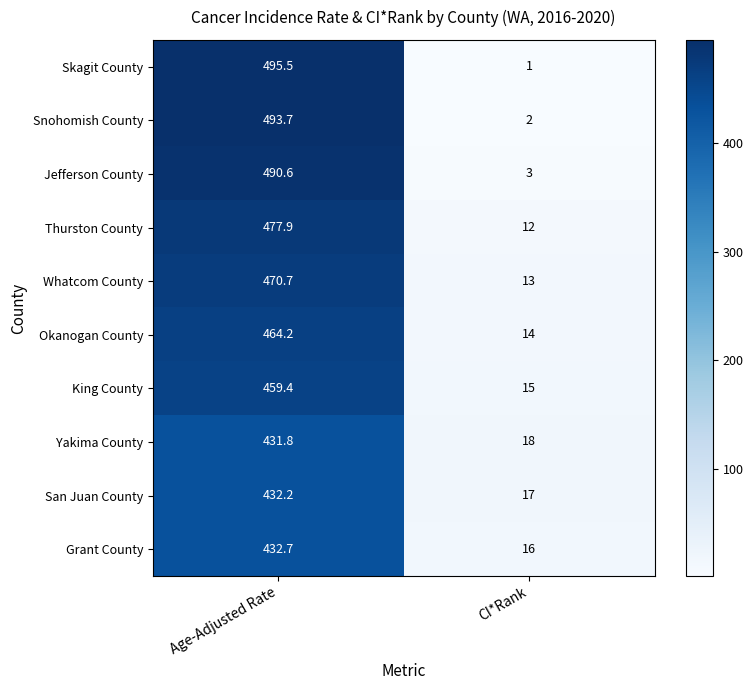

At which category is the sum across all series the highest?

Age-Adjusted Rate